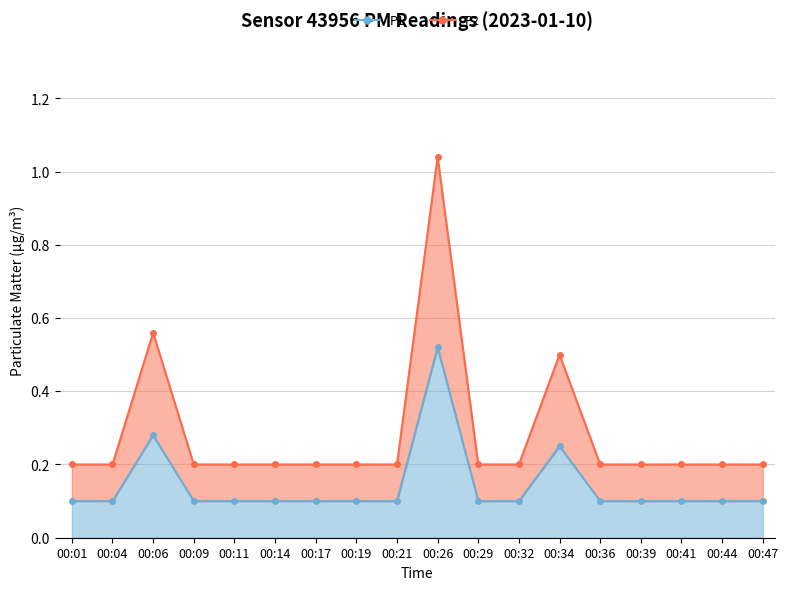

How many lines are shown in the chart?

2